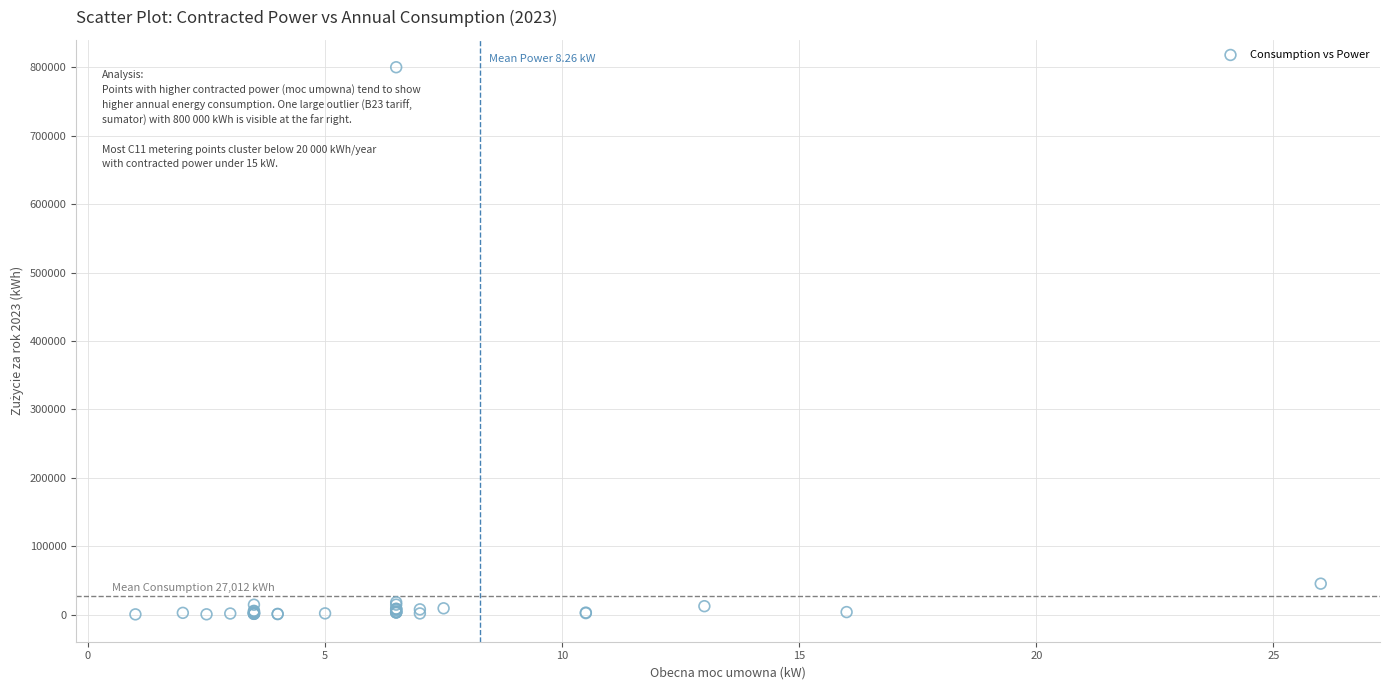

What Y value in the scatter plot is closest to 400196?

45271